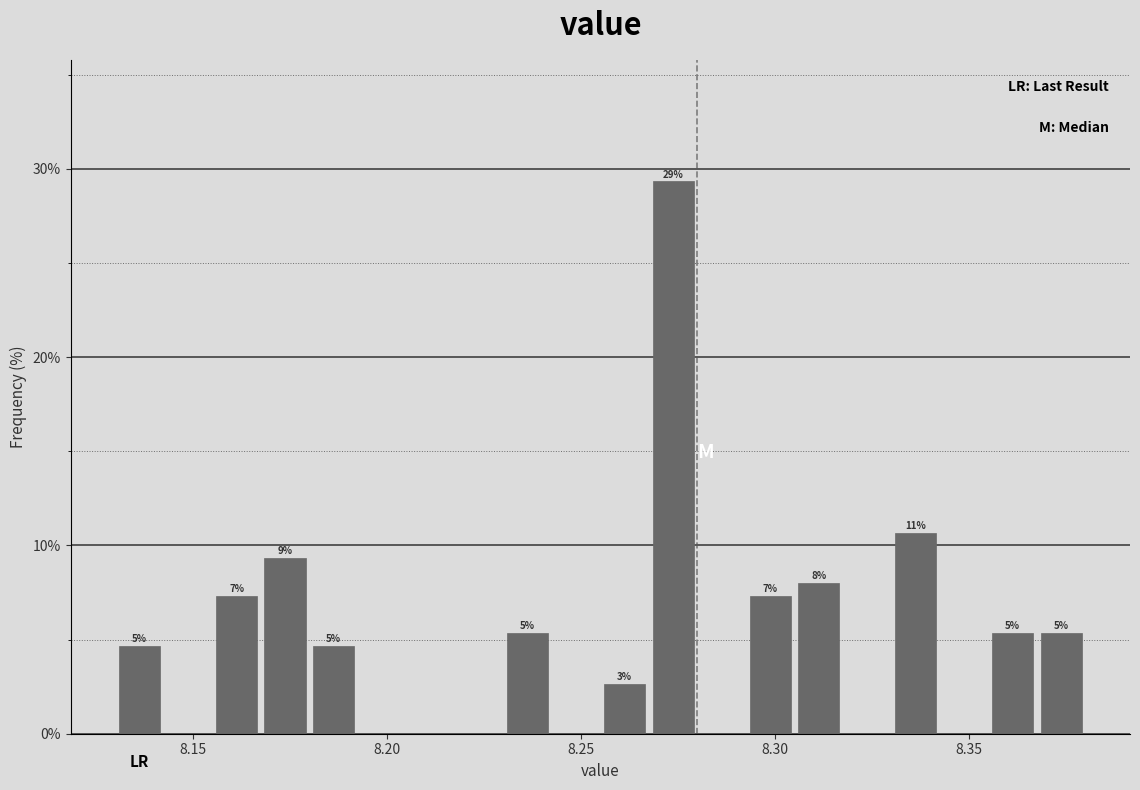

Around what value on the x-axis is the tallest bar? Give the approximate position of its centre, as read against the axis.

8.275